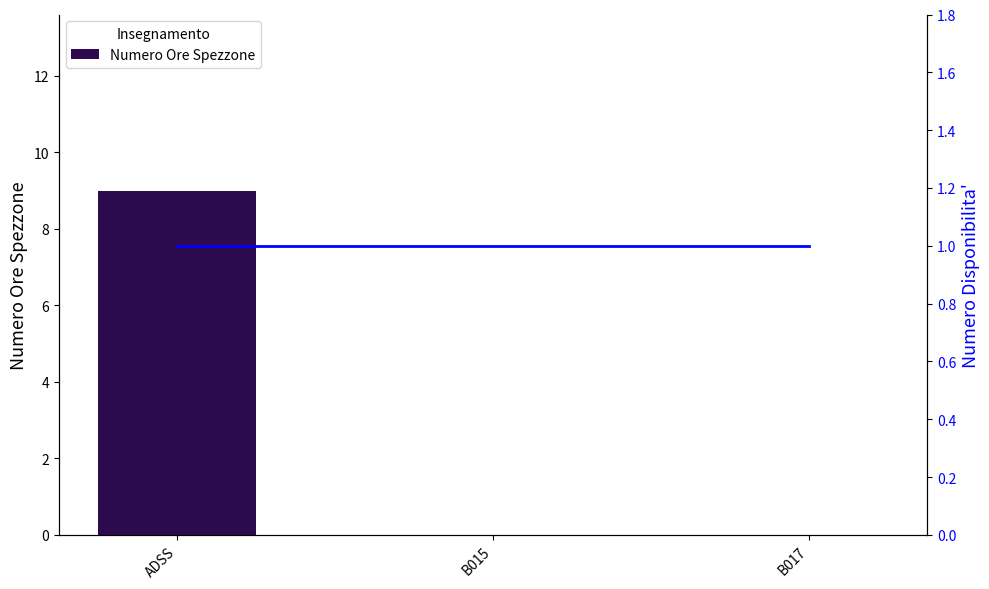

Which has a higher value, B015 or ADSS?

ADSS